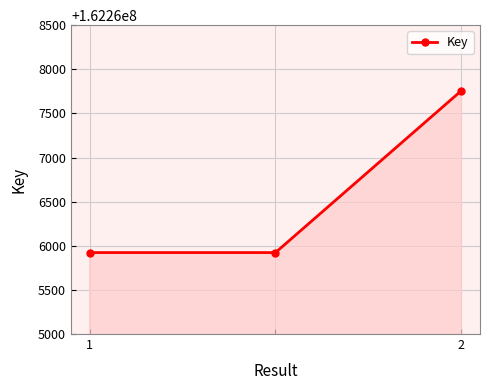

What is the average value?

162266535